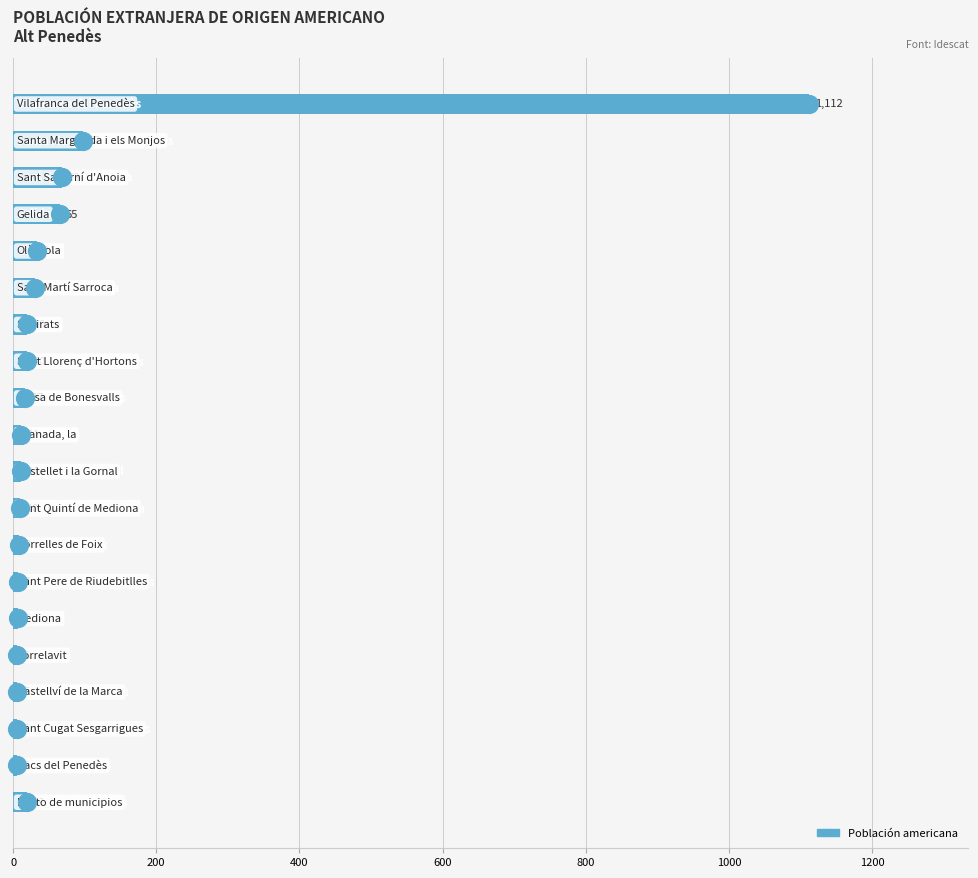

Between 1200 and 9, which is larger?

1200